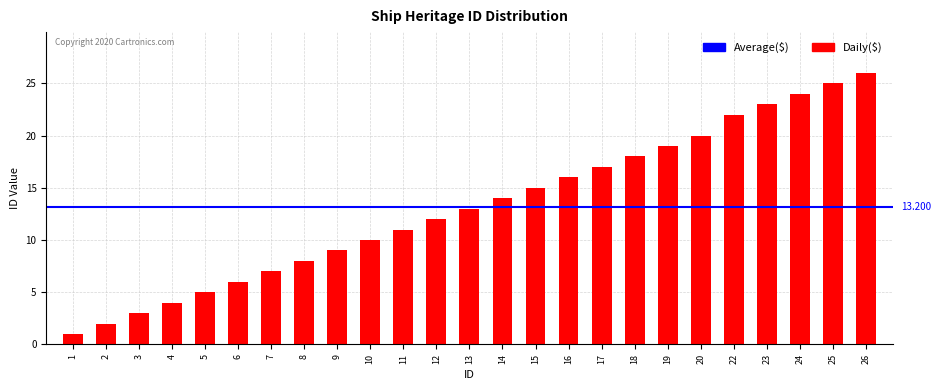

Reading left to right, list all the values displayed in this chart.

1=1	2=2	3=3	4=4	5=5	6=6	7=7	8=8	9=9	10=10	11=11	12=12	13=13	14=14	15=15	16=16	17=17	18=18	19=19	20=20	22=22	23=23	24=24	25=25	26=26